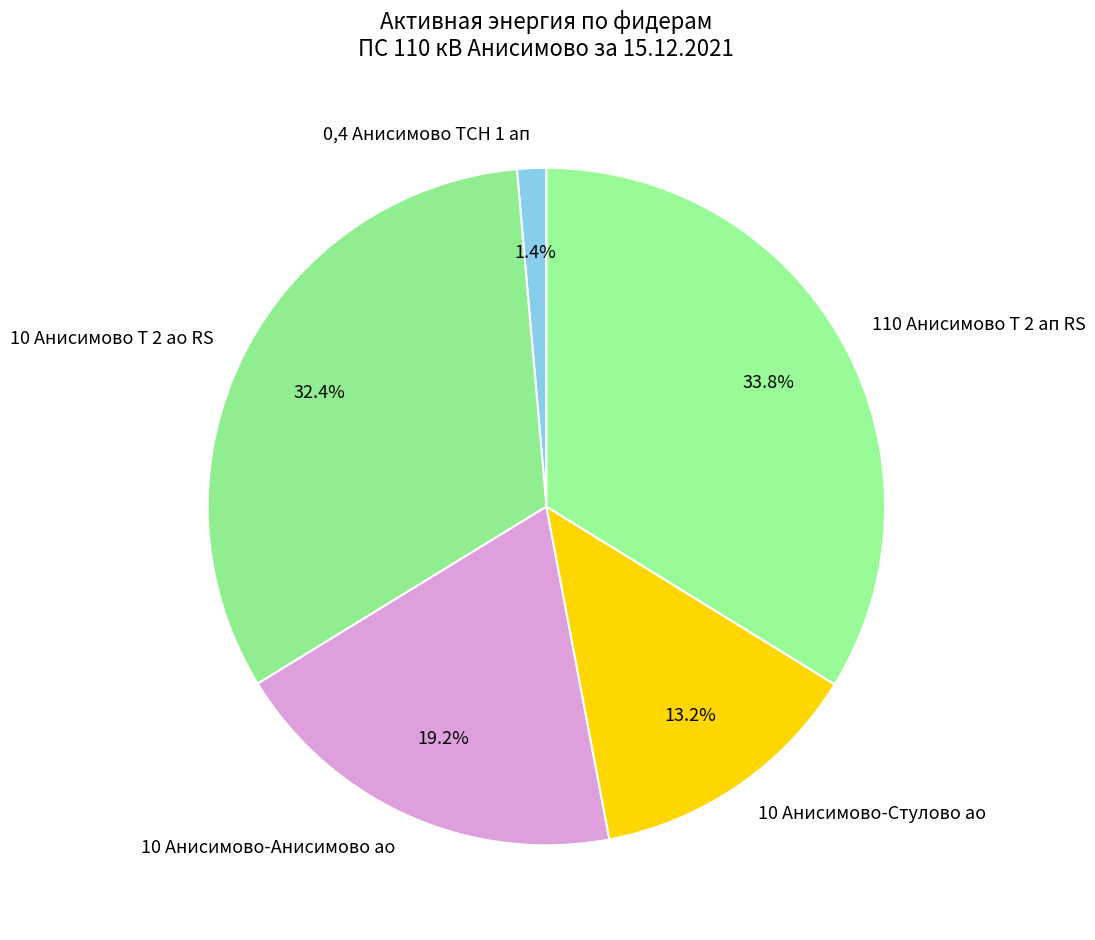

What is the largest slice in the pie chart?

110 Анисимово Т 2 ап RS